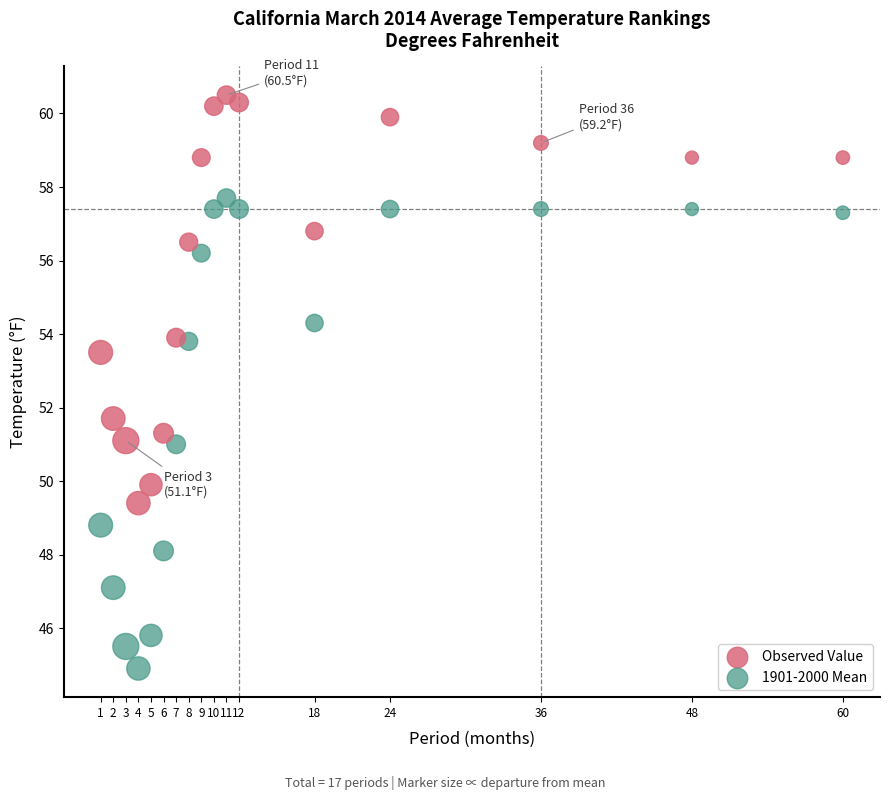

Across all data points, what is the range of X values (max minus min)?

59.0